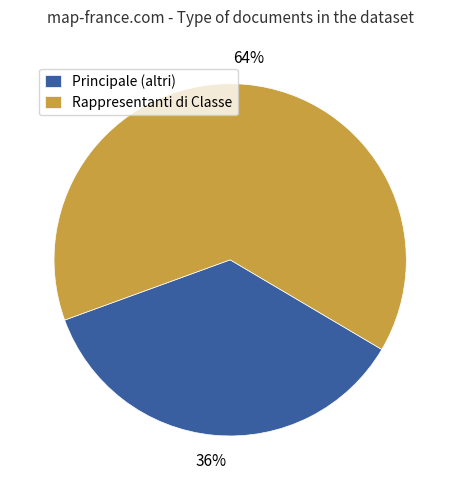

To the nearest percent, what percentage of the pie is Rappresentanti di Classe?

64%